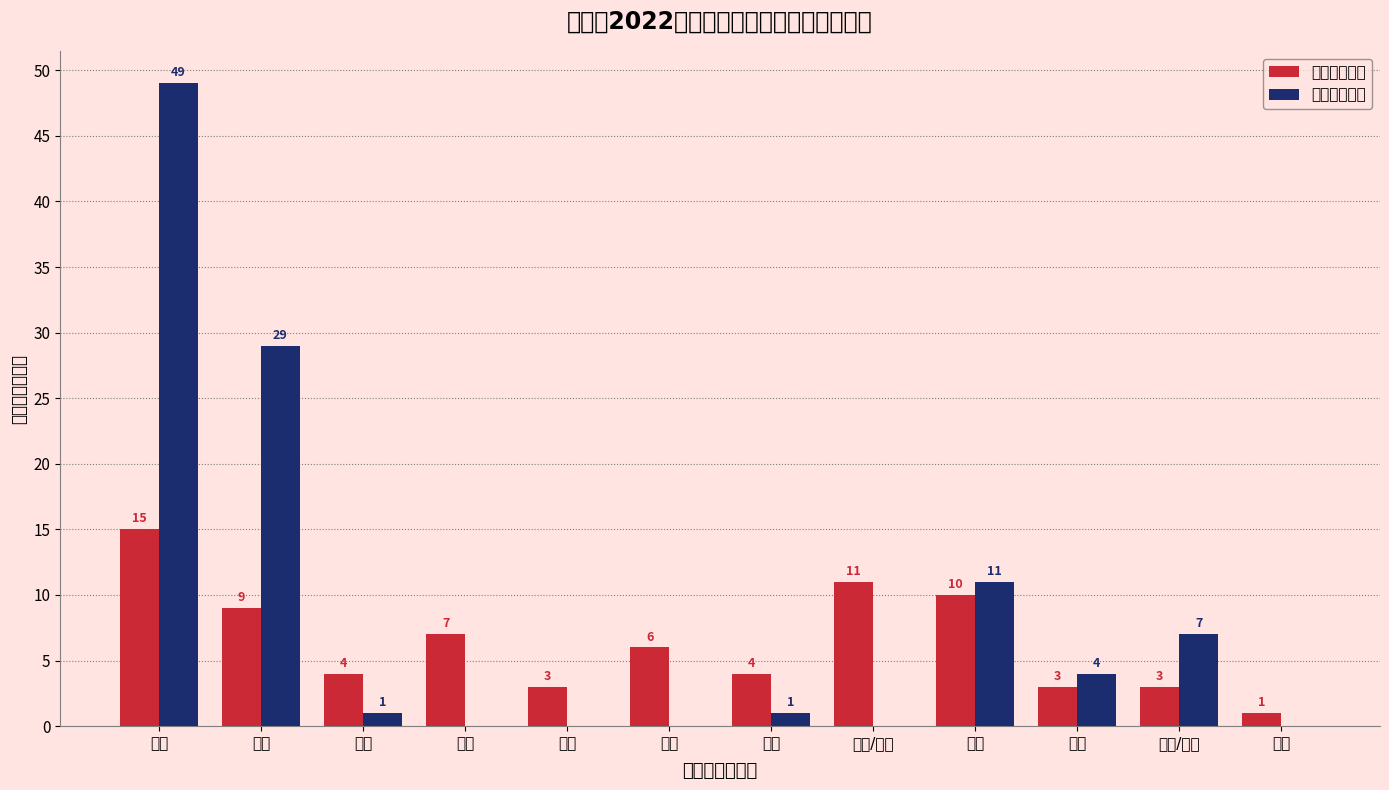

What is the difference between the 小学岗位计划 values at 信息/音乐 and 化学?

7